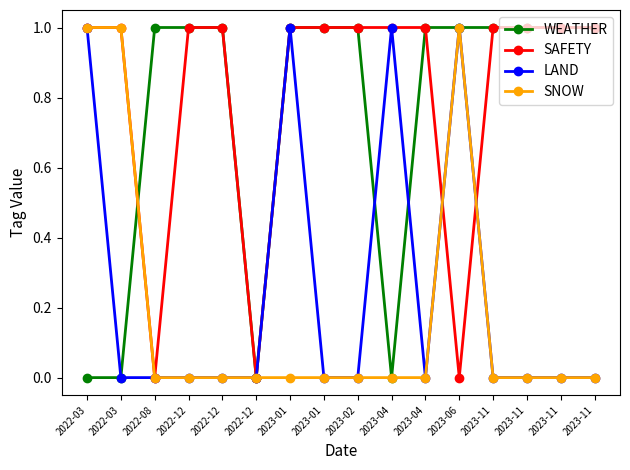

Count the SAFETY values in the range 1 to 2.

13